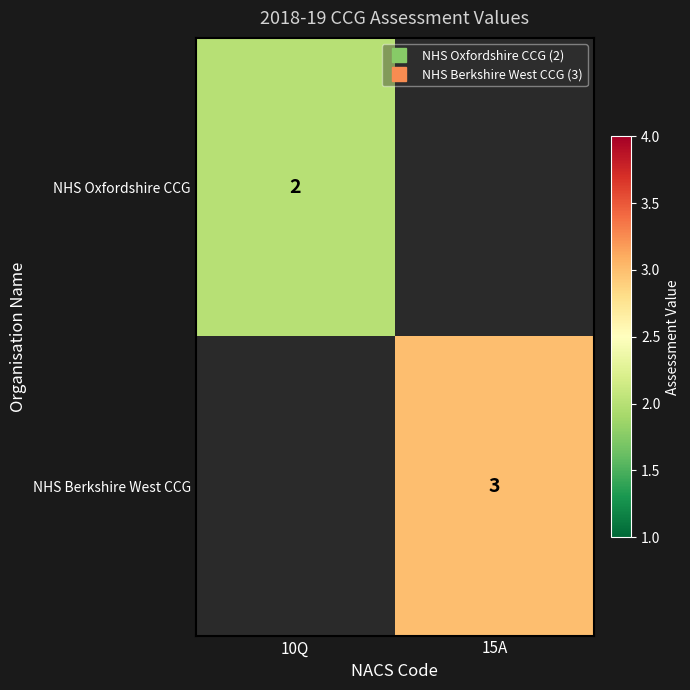

How many values in the NHS Berkshire West CCG series are below 3?

1